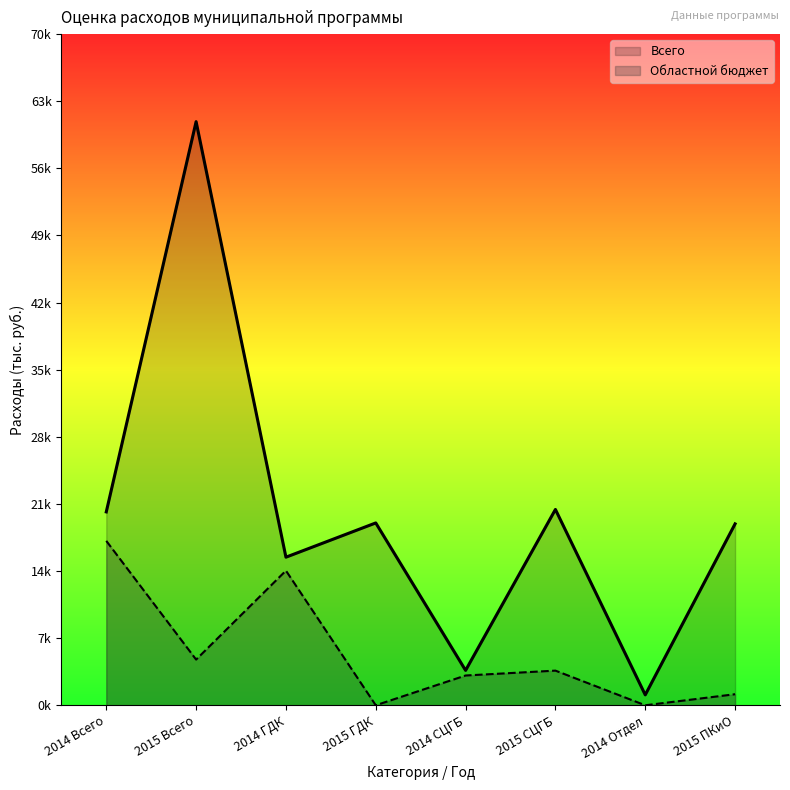

What is the average value of the Областной бюджет series?

5493.4